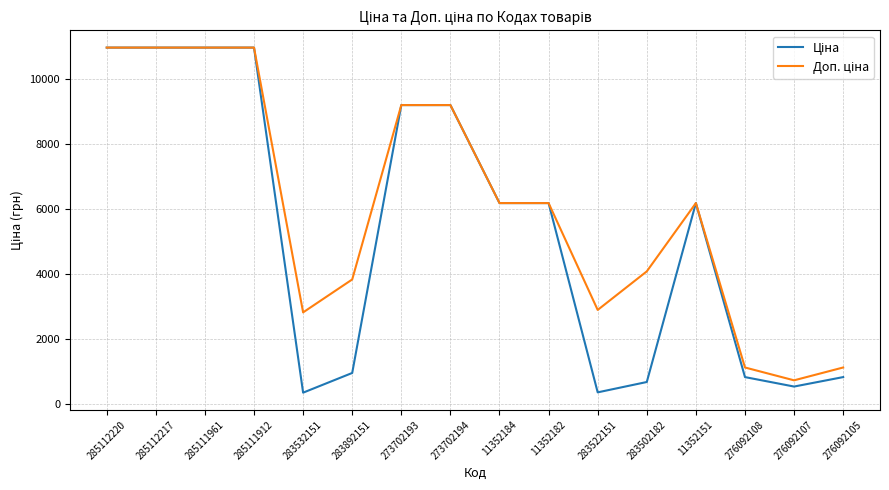

What is the total value across all series at 285112220?

21928.8